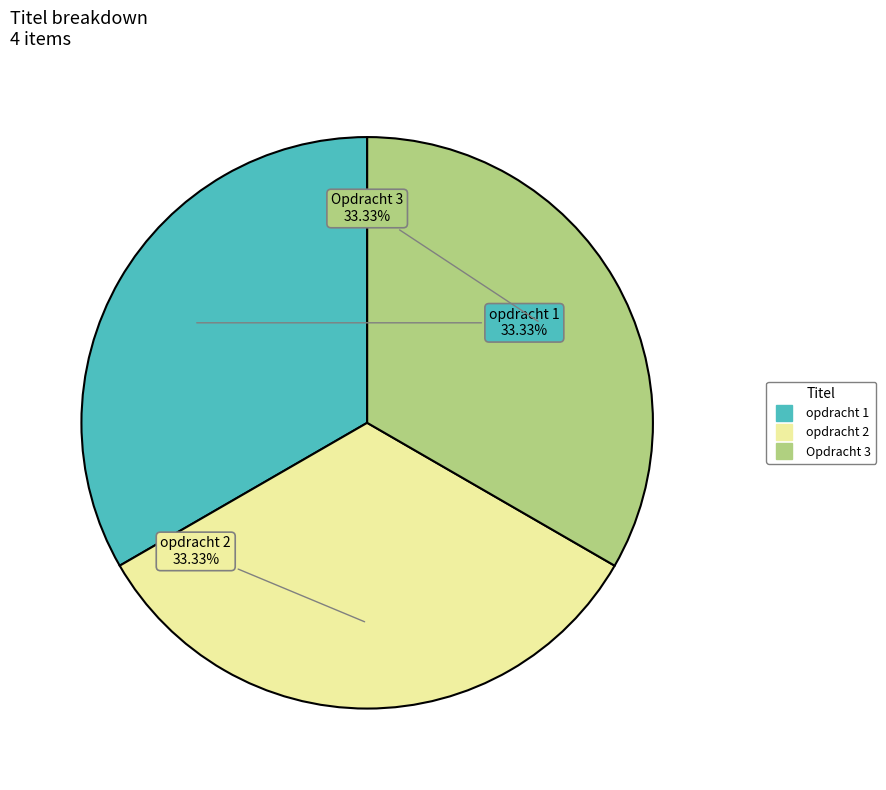

Is there any slice that represents more than half of the pie?

No